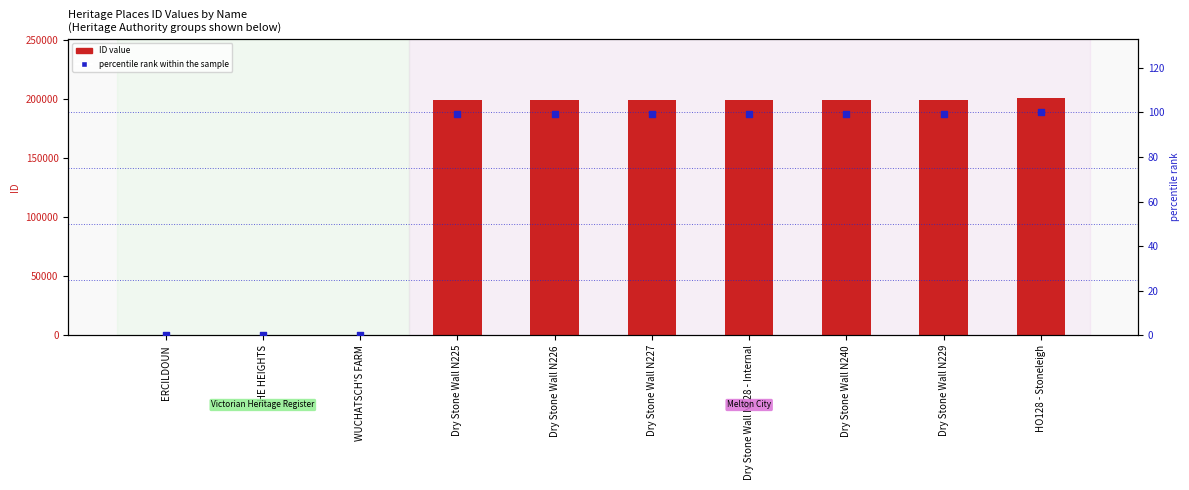

Which series has the largest total across all categories?

ID value